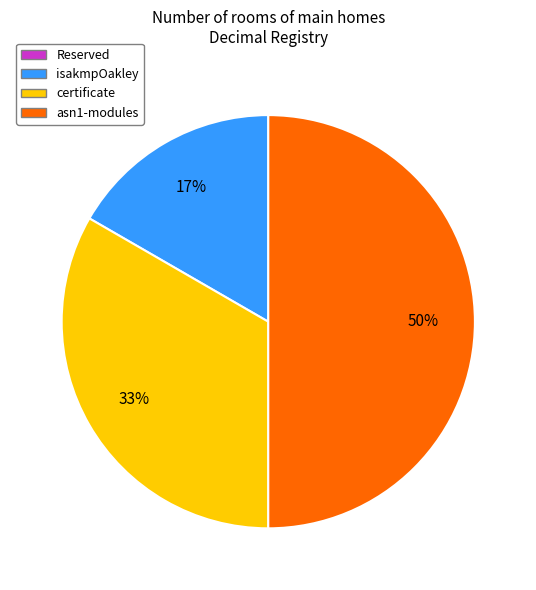

Count the number of slices in the pie.

3